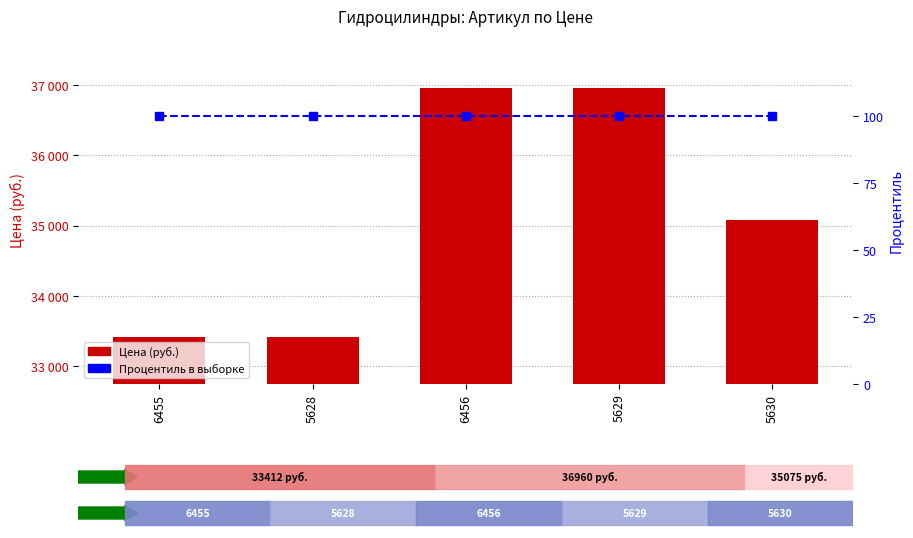

What is the greatest value displayed?

36960